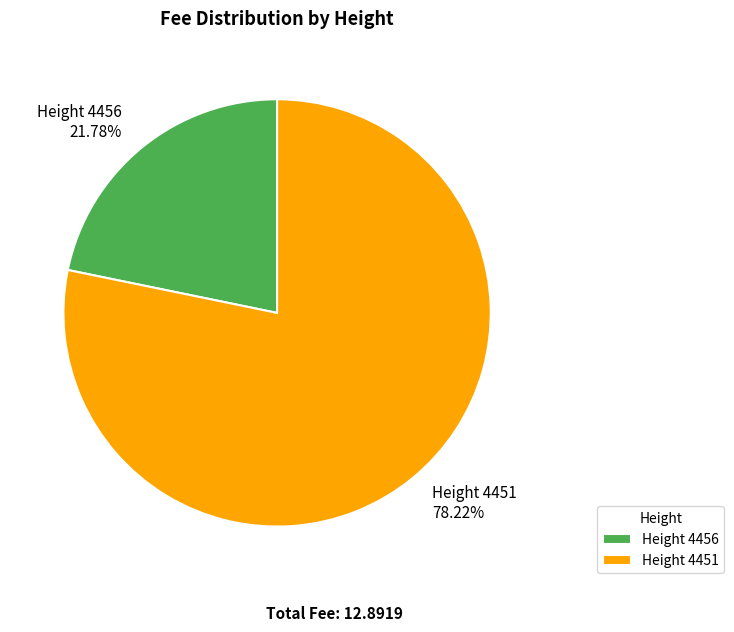

Do Height 4451 78.22% and Height 4456 21.78% together represent more than half of the pie?

Yes